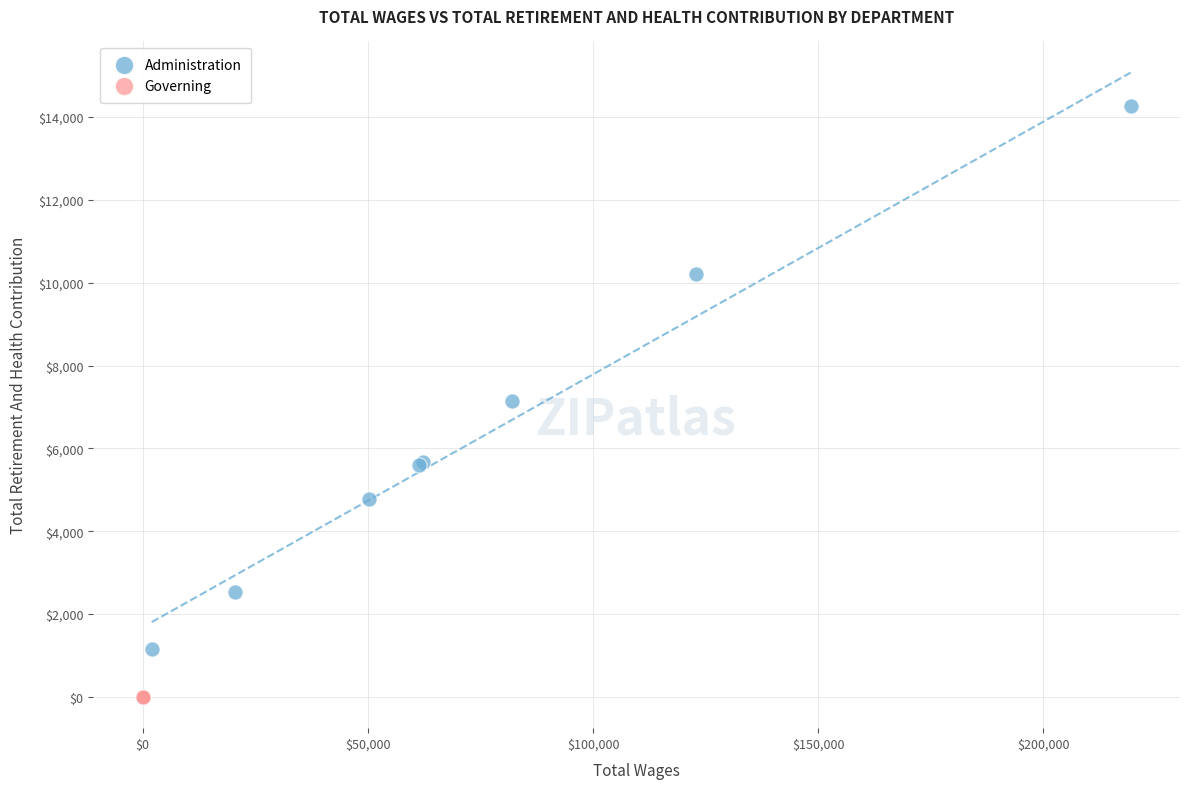

Which series reaches the minimum Y coordinate?

Governing